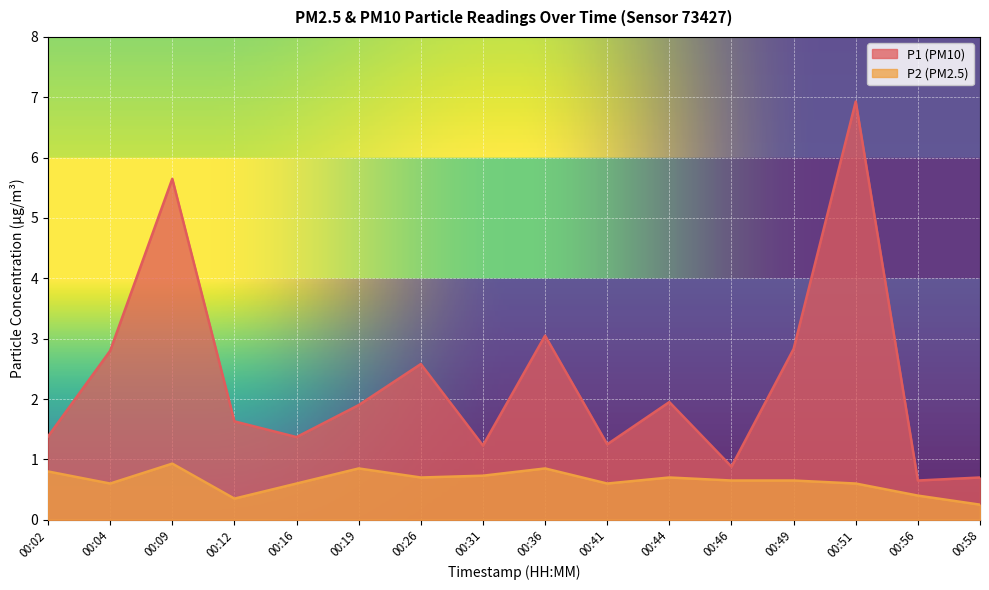

Which series has the widest spread of values?

P1 (PM10)